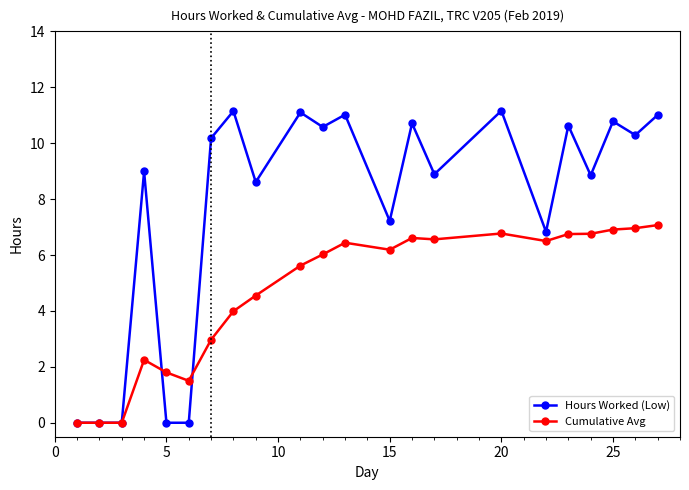

Which series ends up on top after the final intersection of Hours Worked (Low) and Cumulative Avg?

Hours Worked (Low)